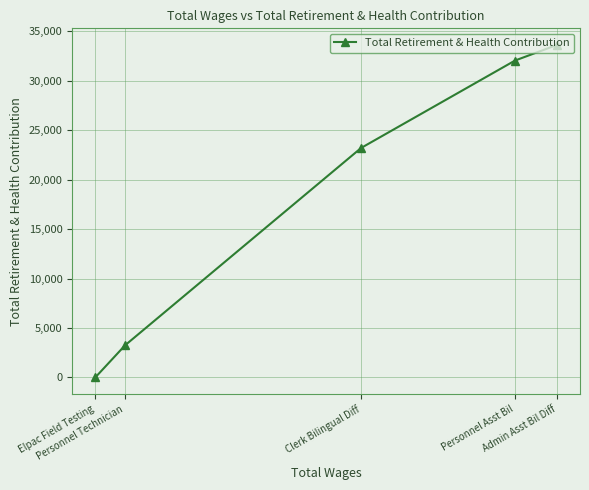

Does the chart have visible grid lines?

Yes